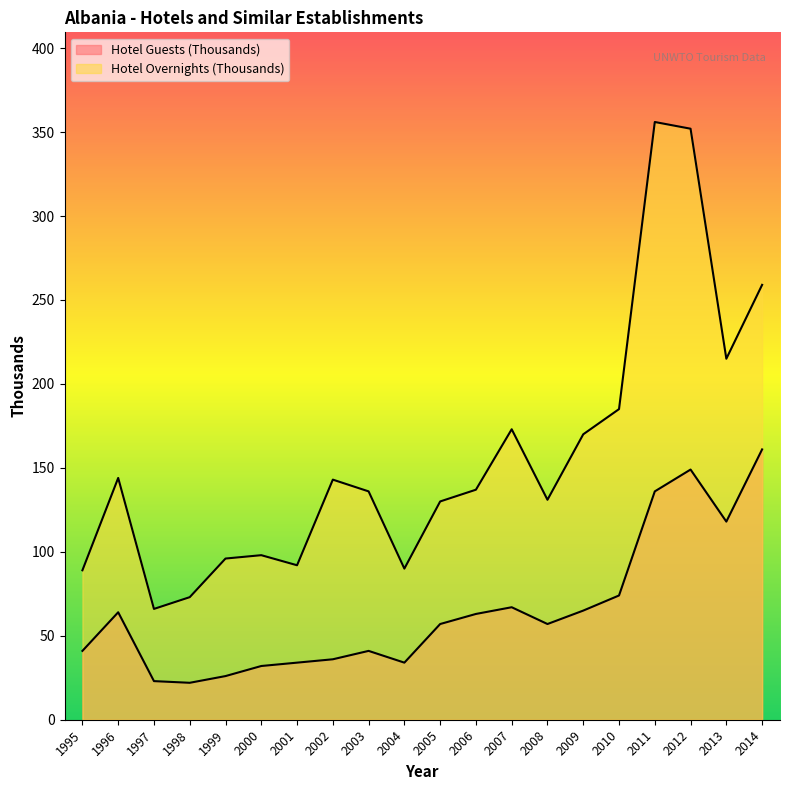

What is the difference between the highest and lowest values at 2006?

74